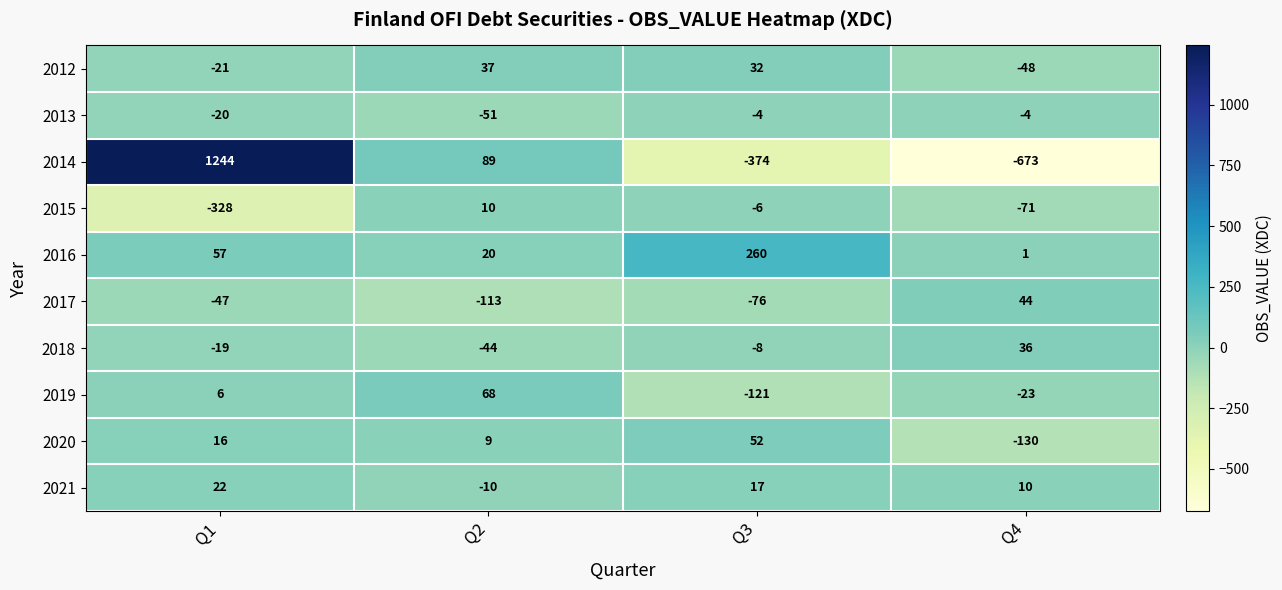

Which series changed the most between Q1 and Q2?

2014